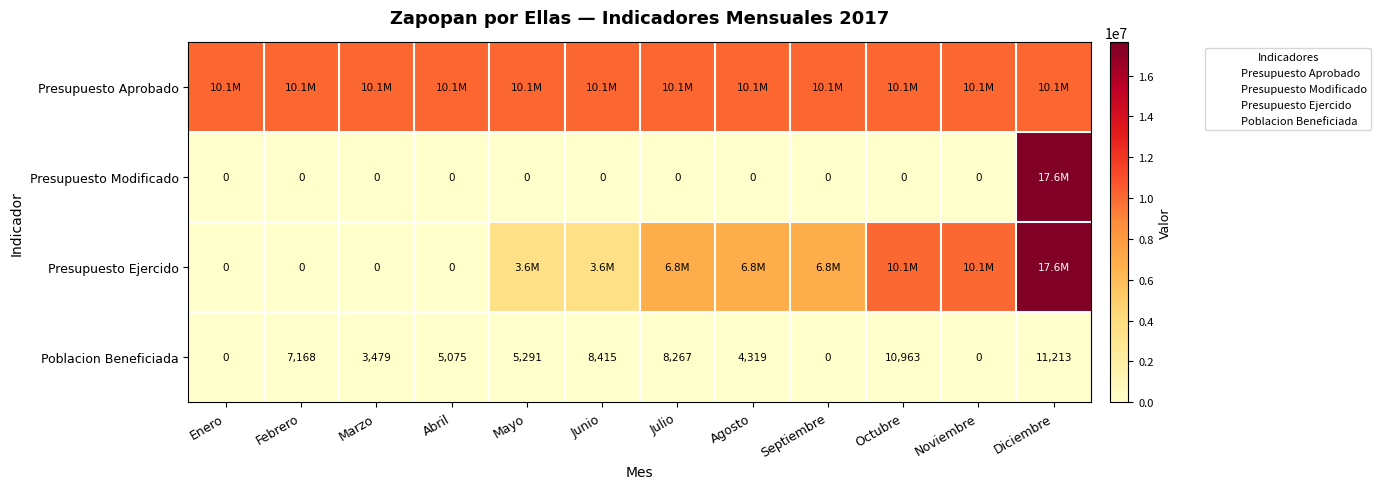

What is the average value of the Presupuesto Aprobado series?

10125000